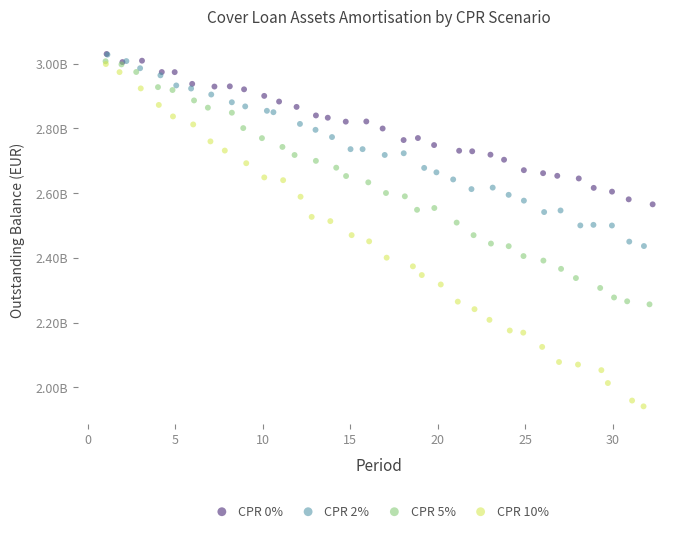

What are all the series names shown in the legend?

CPR 0%, CPR 2%, CPR 5%, CPR 10%